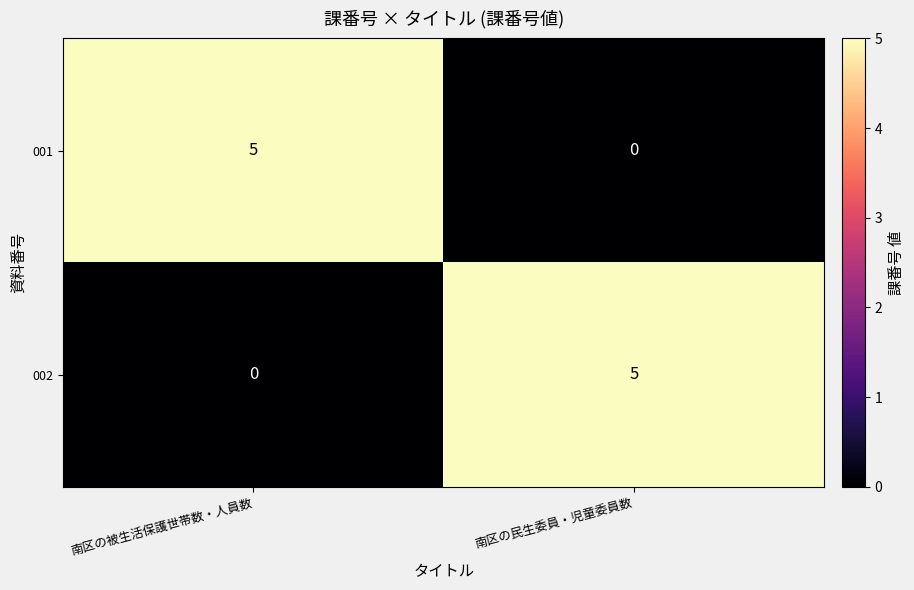

Reading right to left, list all the values displayed in this chart.

001: 南区の民生委員・児童委員数=0	南区の被生活保護世帯数・人員数=5
002: 南区の民生委員・児童委員数=5	南区の被生活保護世帯数・人員数=0